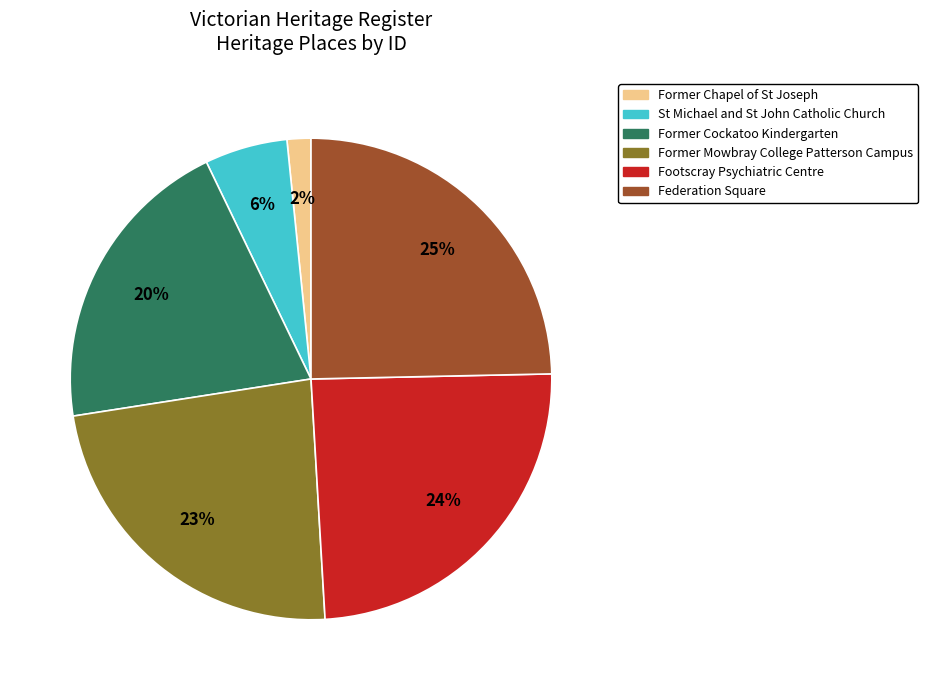

What is the smallest slice in the pie chart?

Former Chapel of St Joseph